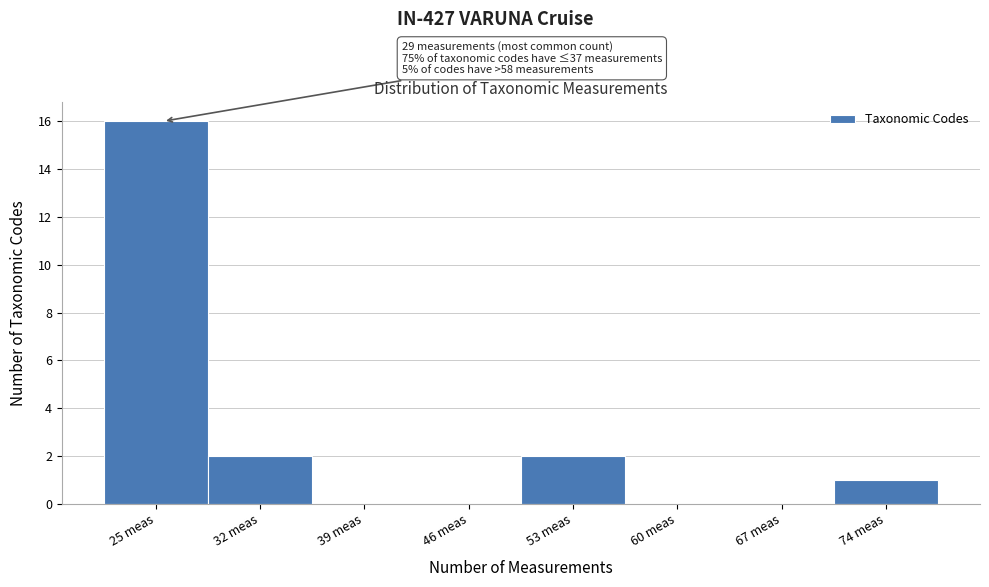

Reading left to right, extract all data points from this chart.

25 meas=16	32 meas=2	39 meas=0	46 meas=0	53 meas=2	60 meas=0	67 meas=0	74 meas=1